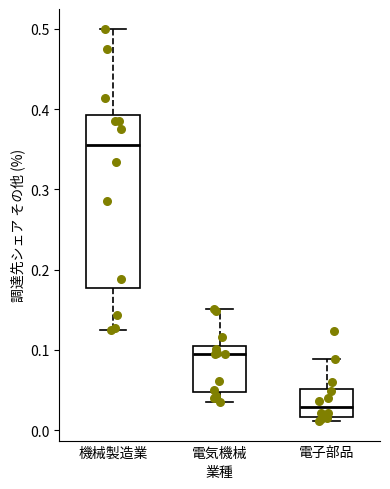

Reading left to right, read every box against the y-axis: the position of its median line, the range the box covers, and the ends of its whiskers. The values are not printed on the chart, so give them approximately, as read against the axis.

機械製造業: median 0.35, box 0.18 to 0.39, whiskers 0.12 to 0.50
電気機械: median 0.09, box 0.05 to 0.10, whiskers 0.03 to 0.15
電子部品: median 0.03, box 0.02 to 0.05, whiskers 0.01 to 0.09